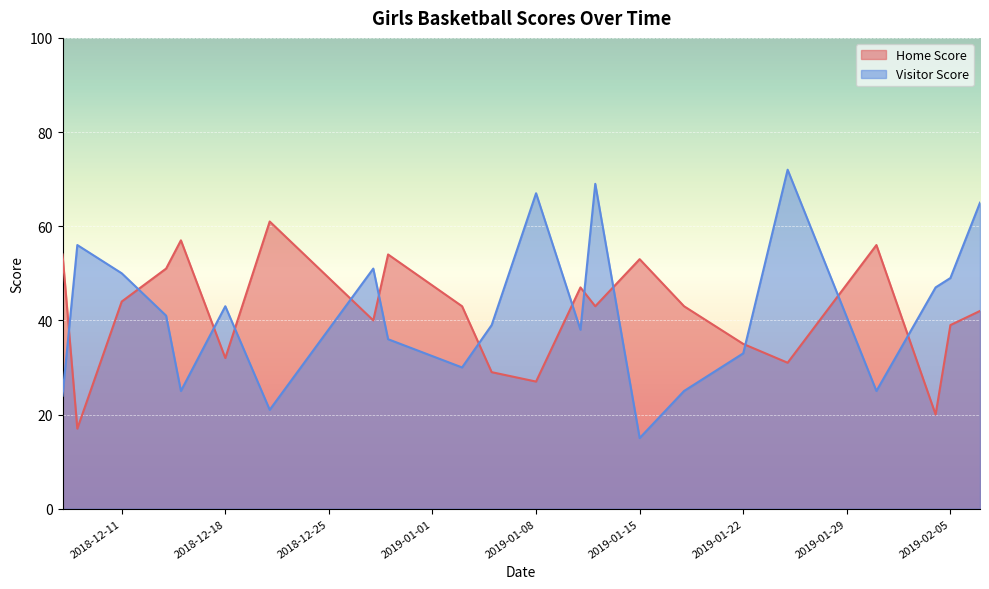

After their last crossing, which series has the higher values: Home Score or Visitor Score?

Visitor Score